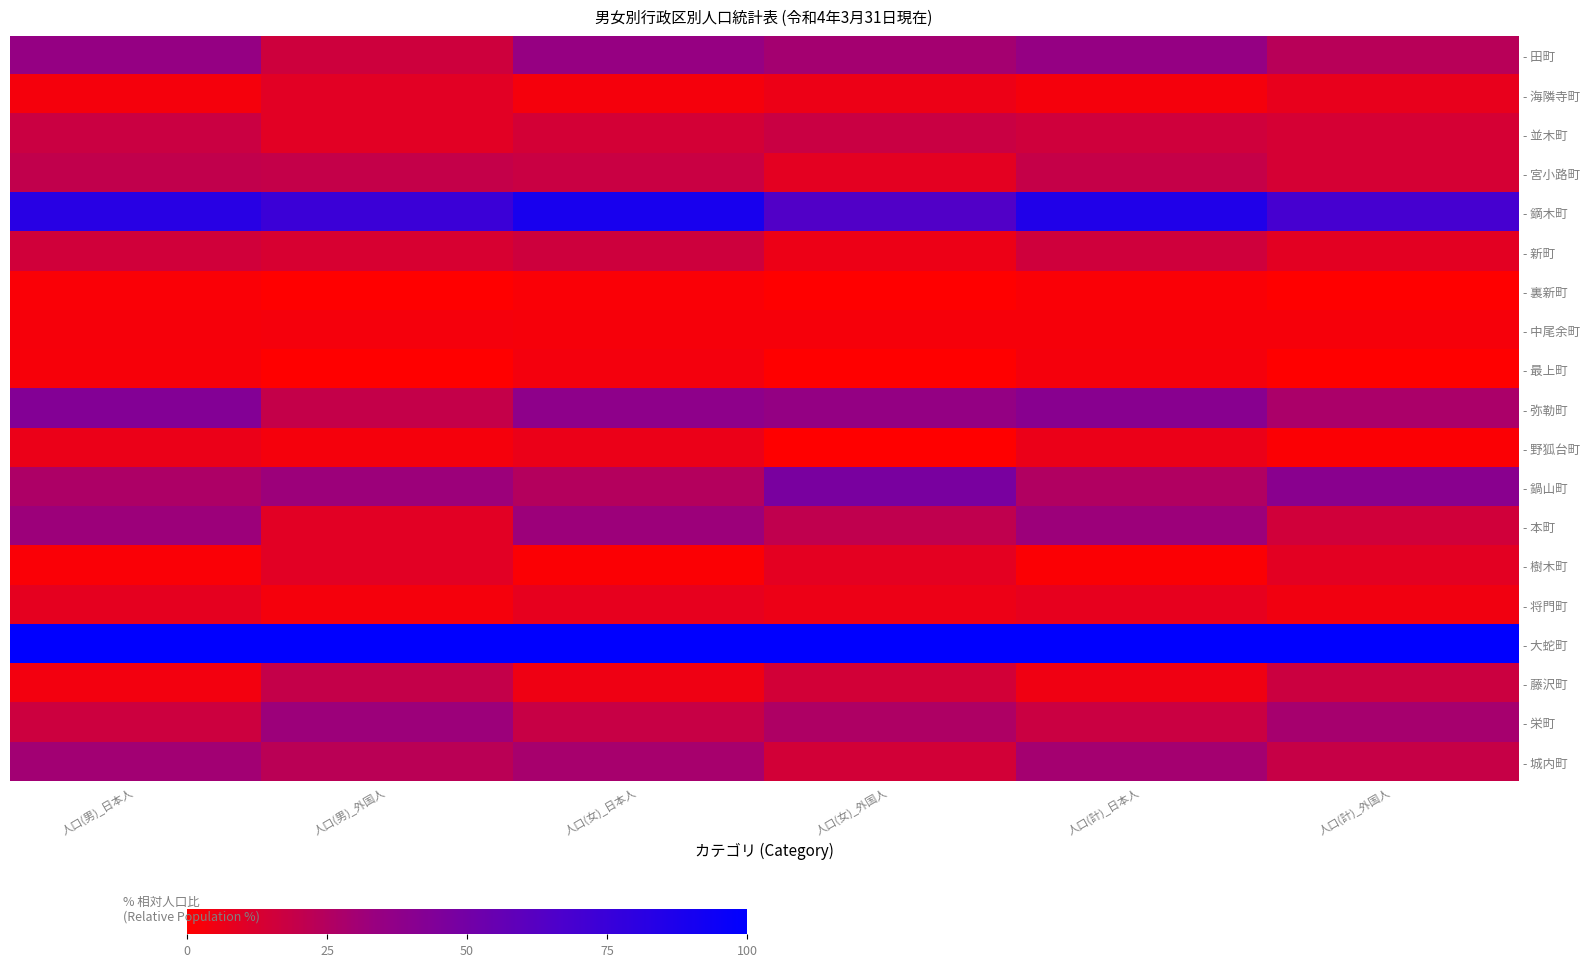

What is the spread (max minus min) of values at 人口(女)_日本人?

98.6